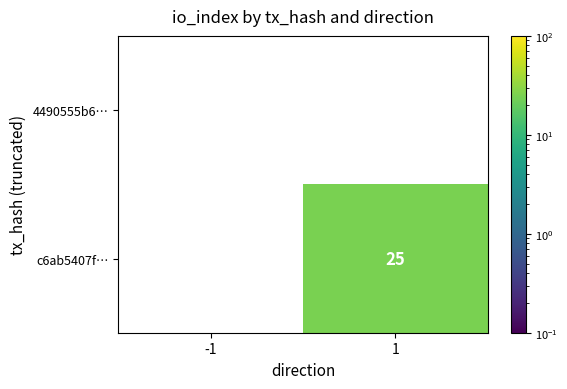

The value of c6ab5407f… at 1 is 25. True or false?

True